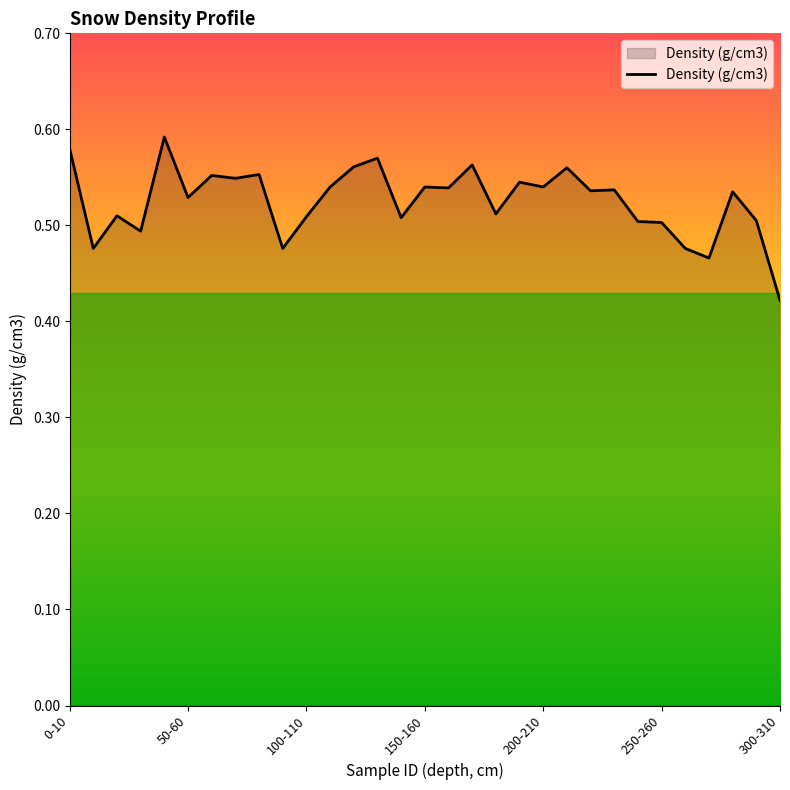

Reading left to right, list all the values displayed in this chart.

0.6	0.5	0.5	0.5	0.6	0.5	0.6	0.5	0.6	0.5	0.5	0.5	0.6	0.6	0.5	0.5	0.5	0.6	0.5	0.5	0.5	0.6	0.5	0.5	0.5	0.5	0.5	0.5	0.5	0.5	0.4